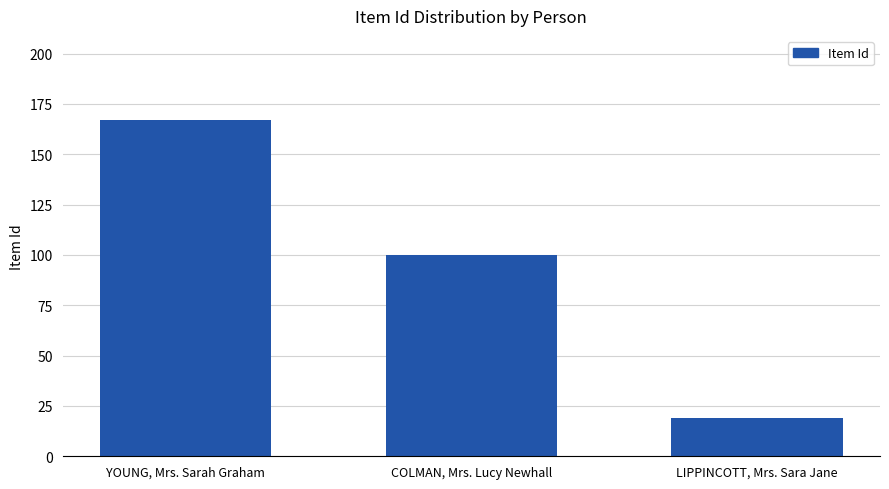

How many values are below 100?

1